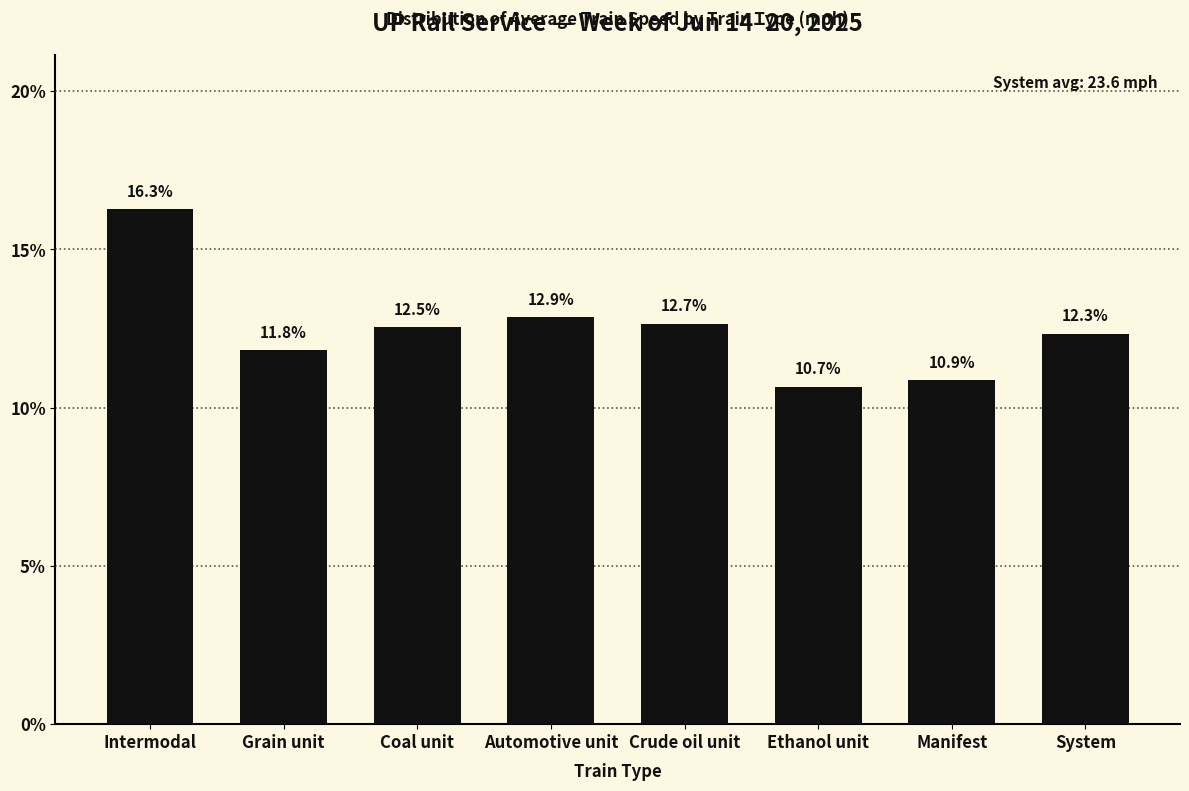

Reading left to right, extract all data points from this chart.

16.3	11.8	12.5	12.9	12.7	10.7	10.9	12.3